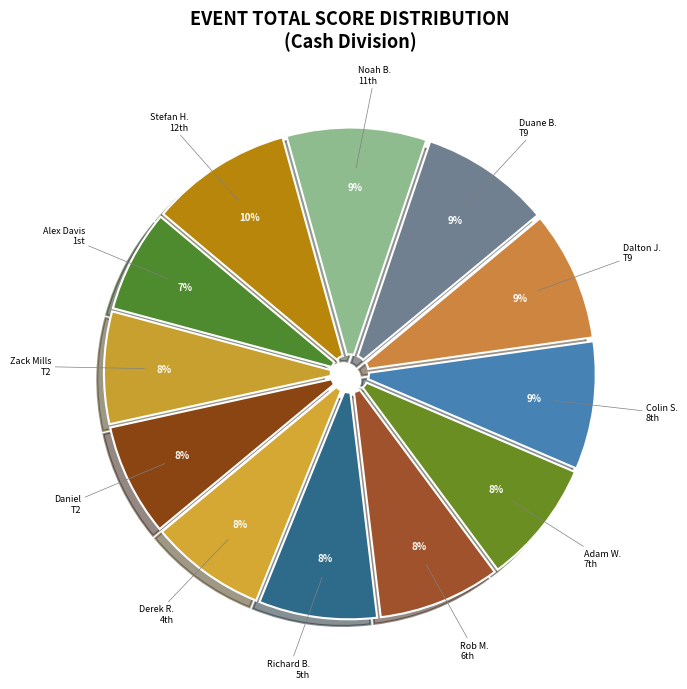

To the nearest percent, what is the average slice percentage?

8%